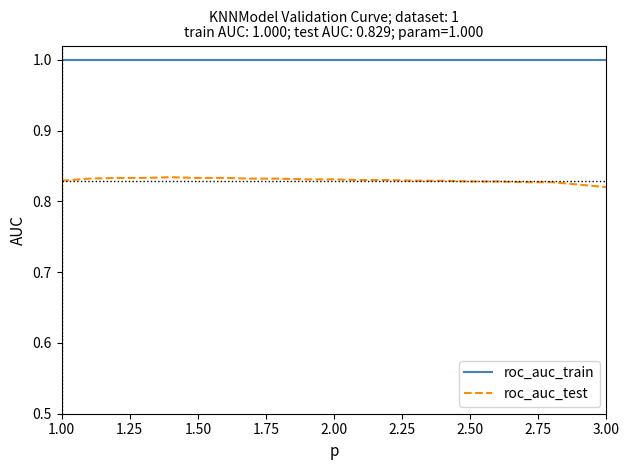

What is the minimum value for roc_auc_train?

1.0